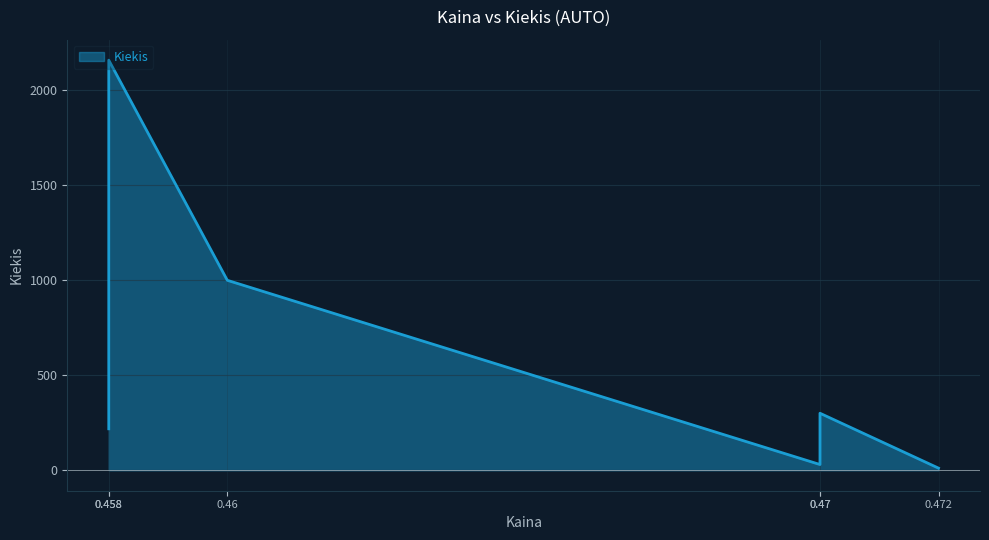

Where is the data nearest to the value 1085?

0.46